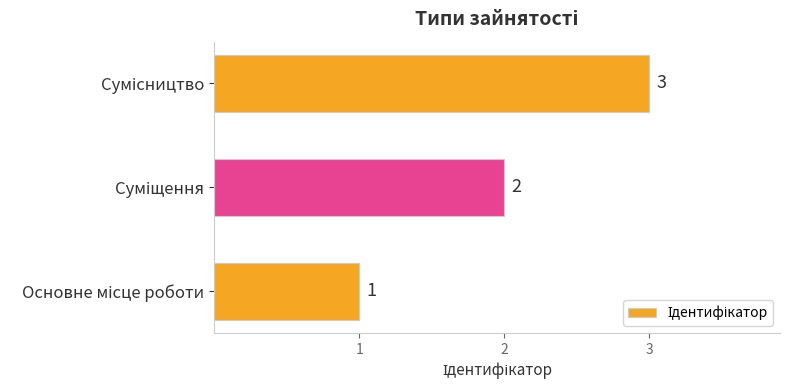

Count the values in the range 1 to 3.

3